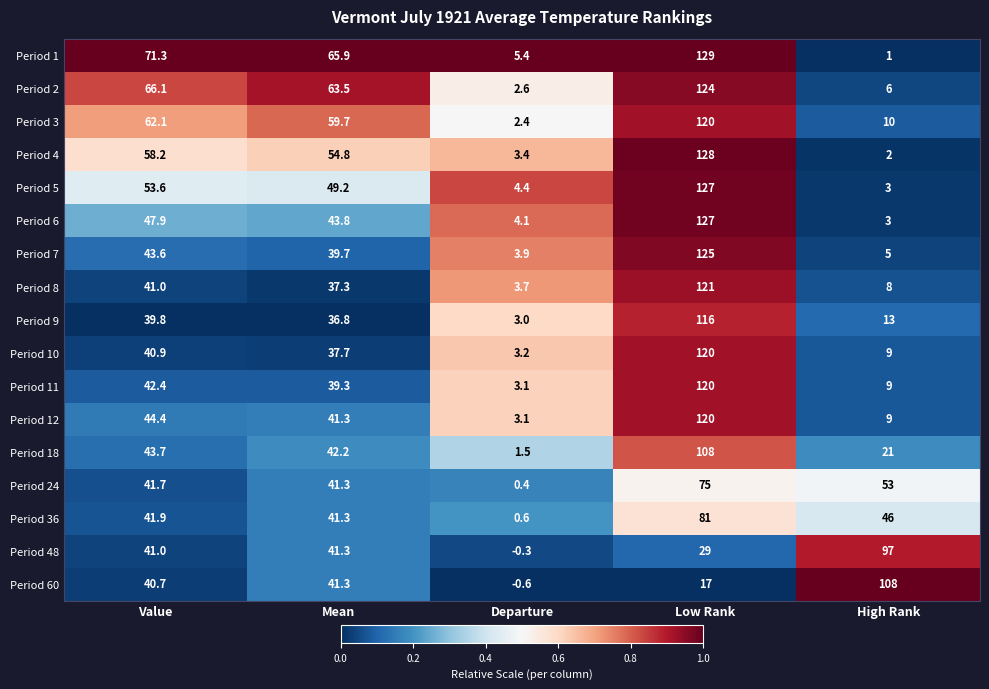

What is the lowest value of the Period 5 series?

3.0